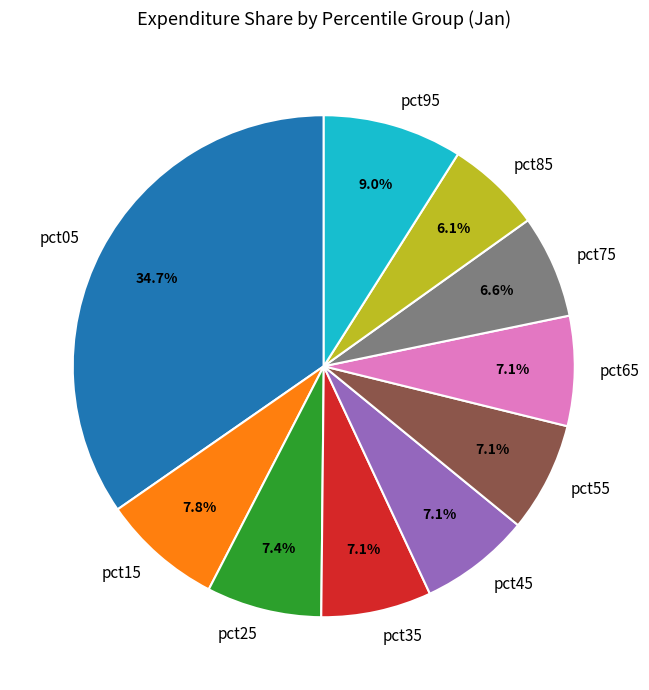

Does pct85 account for over 50% of the chart?

No